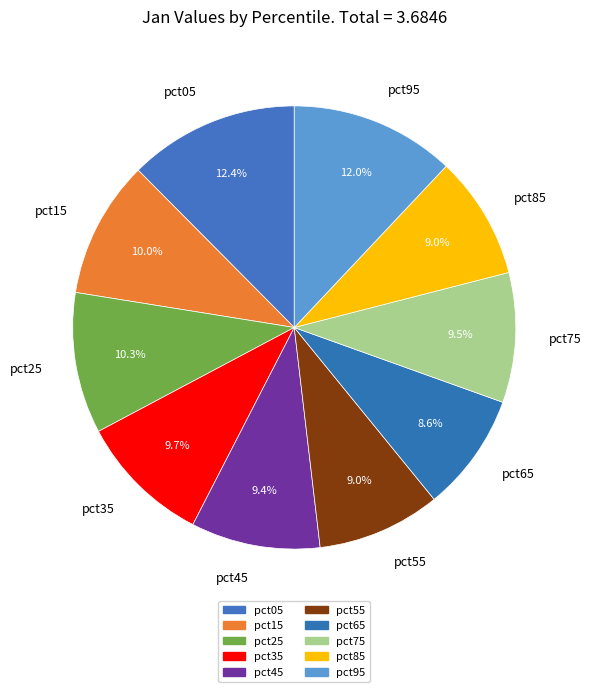

To the nearest percent, what is the difference between the largest and smallest slice percentages?

4%